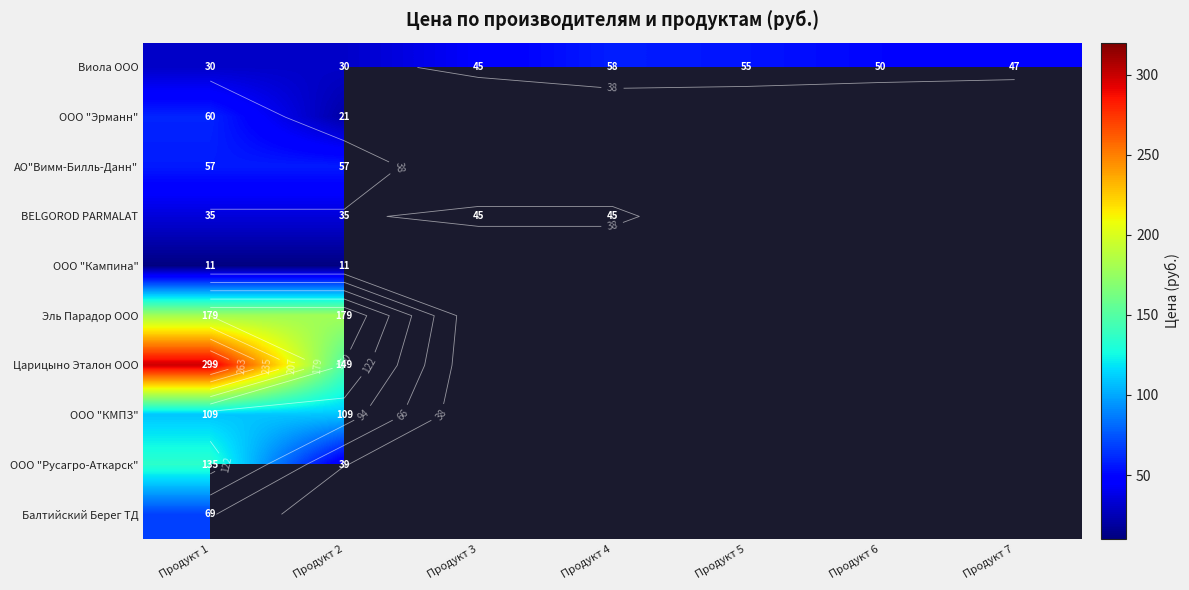

How many positive values does the ООО "Кампина" series have?

2